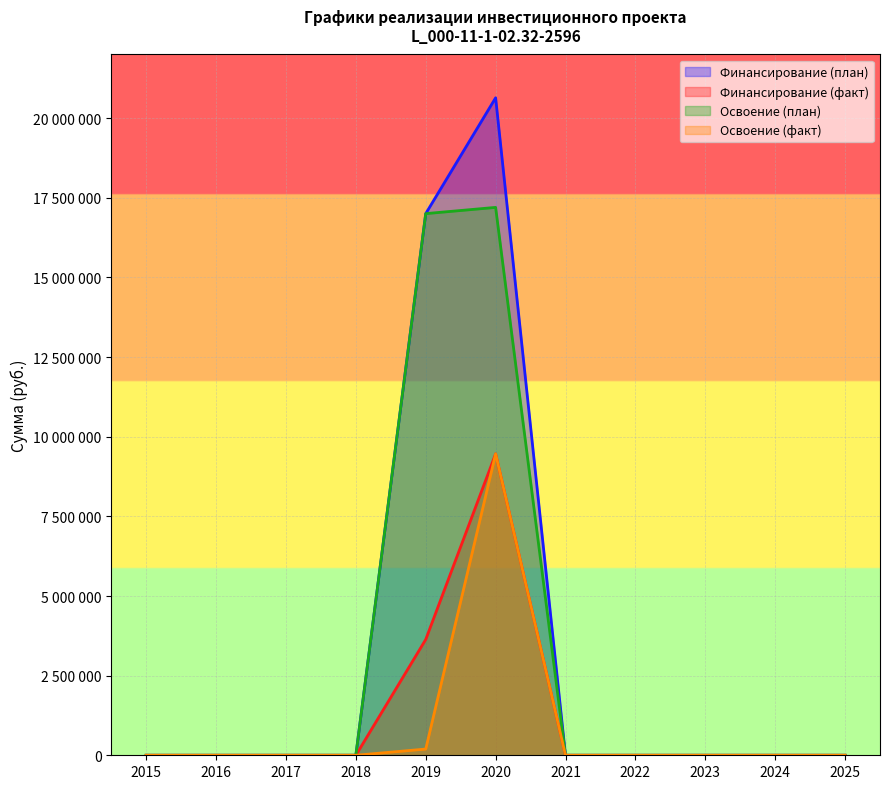

What is the maximum value for Освоение (план)?

17200000